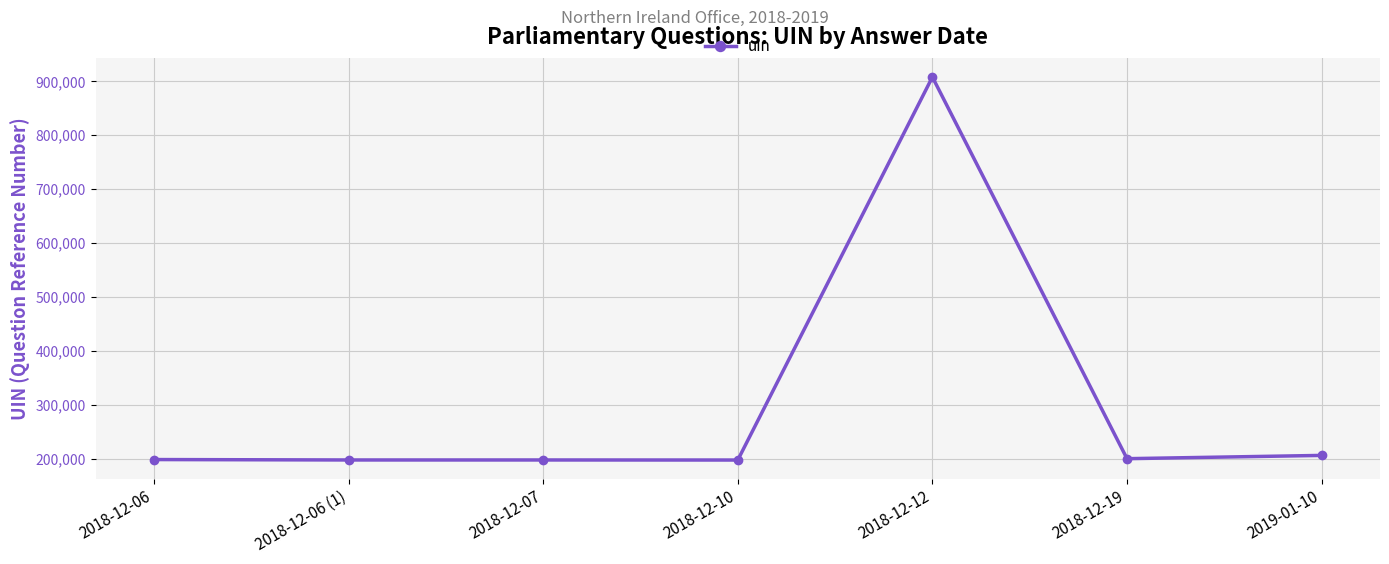

What is the difference between the maximum and minimum values?

710721